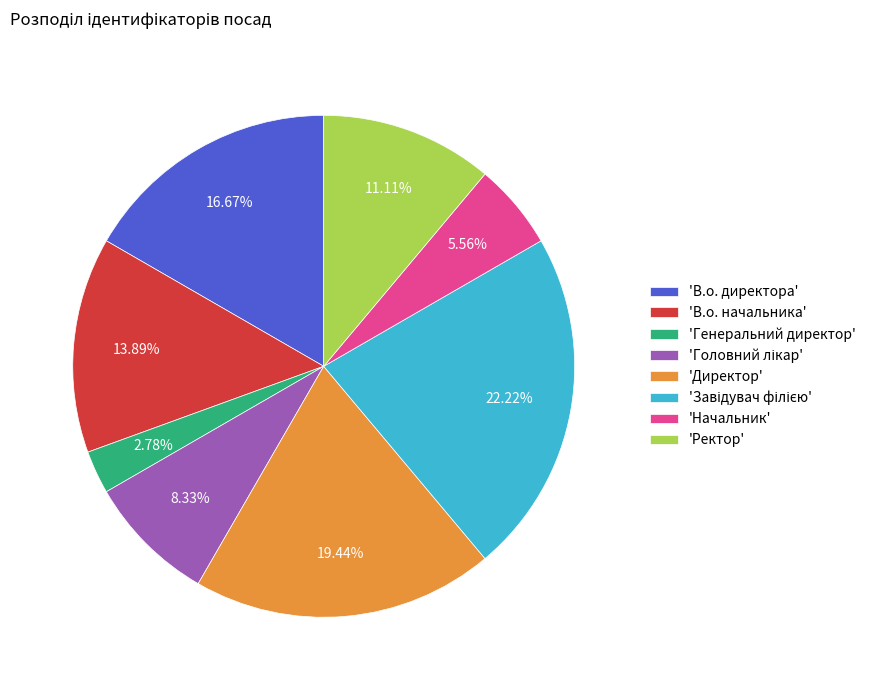

How many slices are in this pie chart?

8